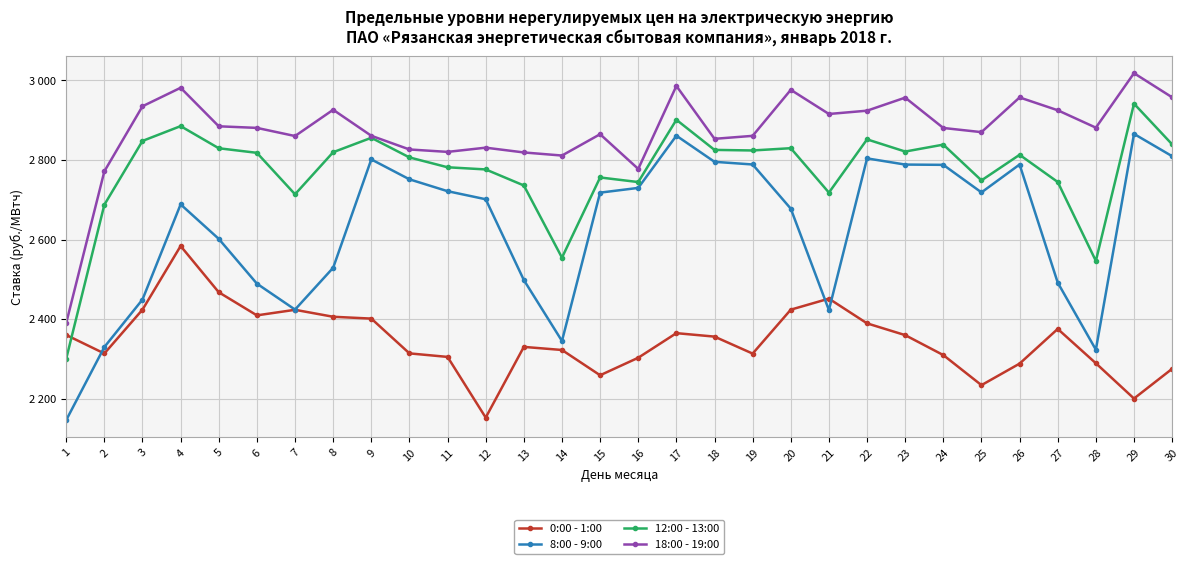

How many times do 8:00 - 9:00 and 0:00 - 1:00 cross each other?

3